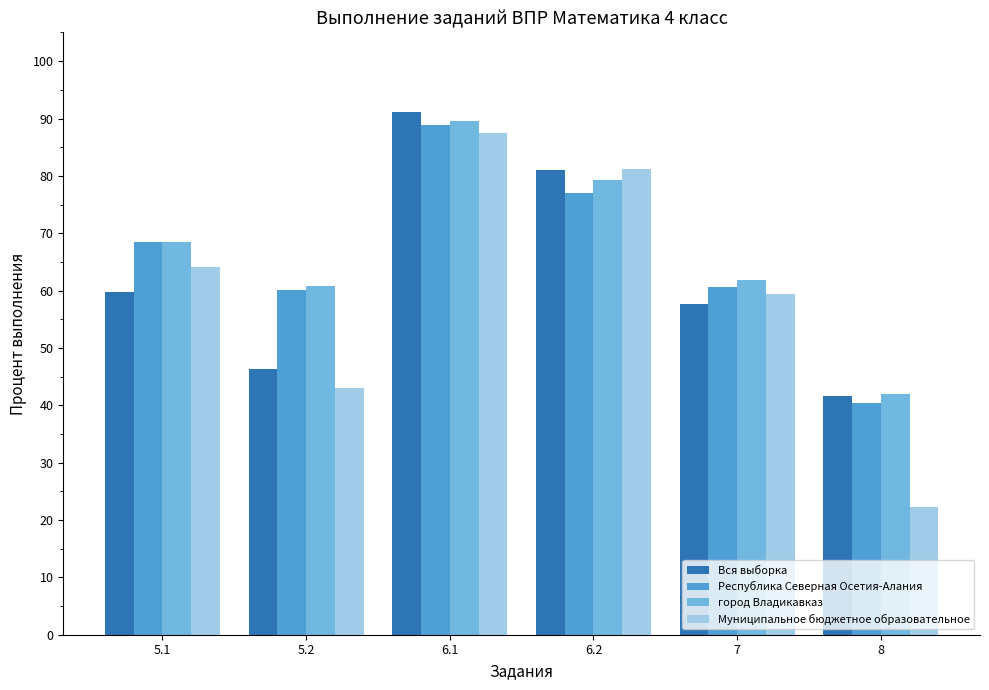

What is the sum of all город Владикавказ values?

401.8